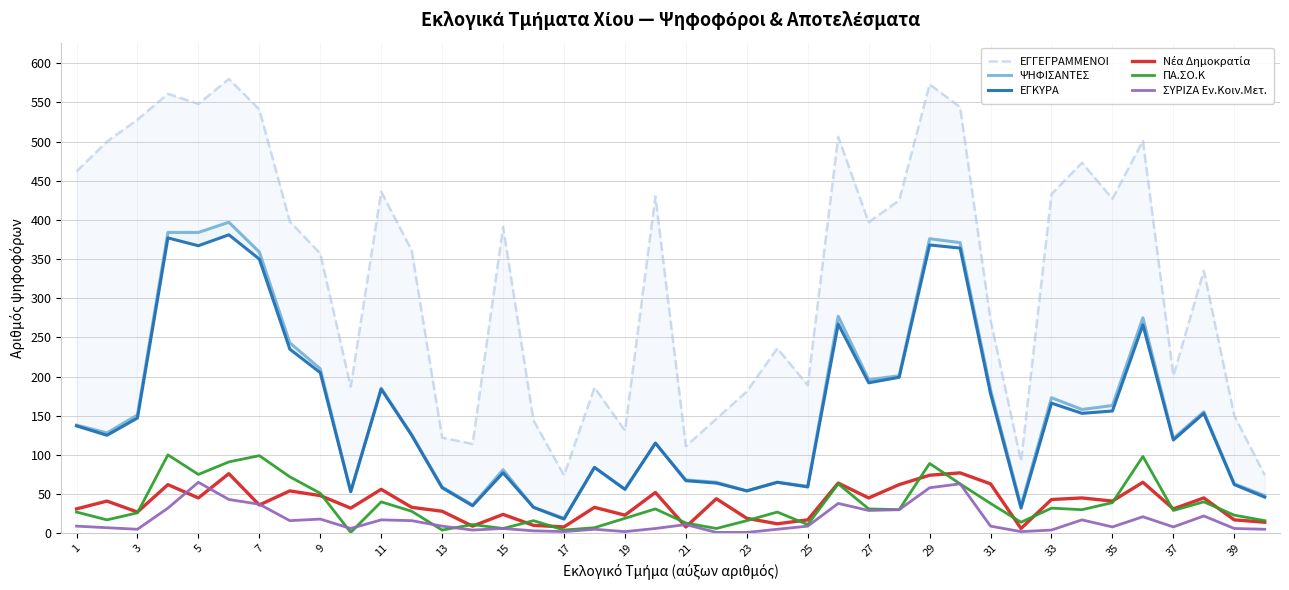

How many data points does each series have?

40